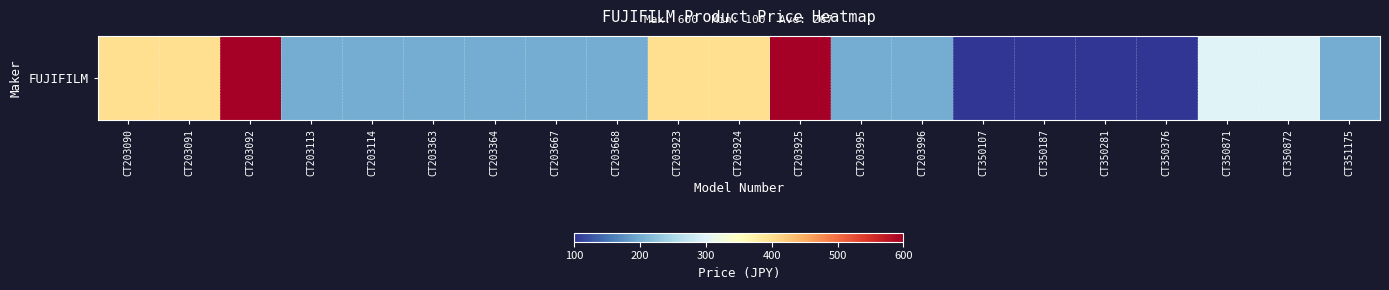

List the labels in order of value, smallest first.

CT350107, CT350187, CT350281, CT350376, CT203113, CT203114, CT203363, CT203364, CT203667, CT203668, CT203995, CT203996, CT351175, CT350871, CT350872, CT203090, CT203091, CT203923, CT203924, CT203092, CT203925